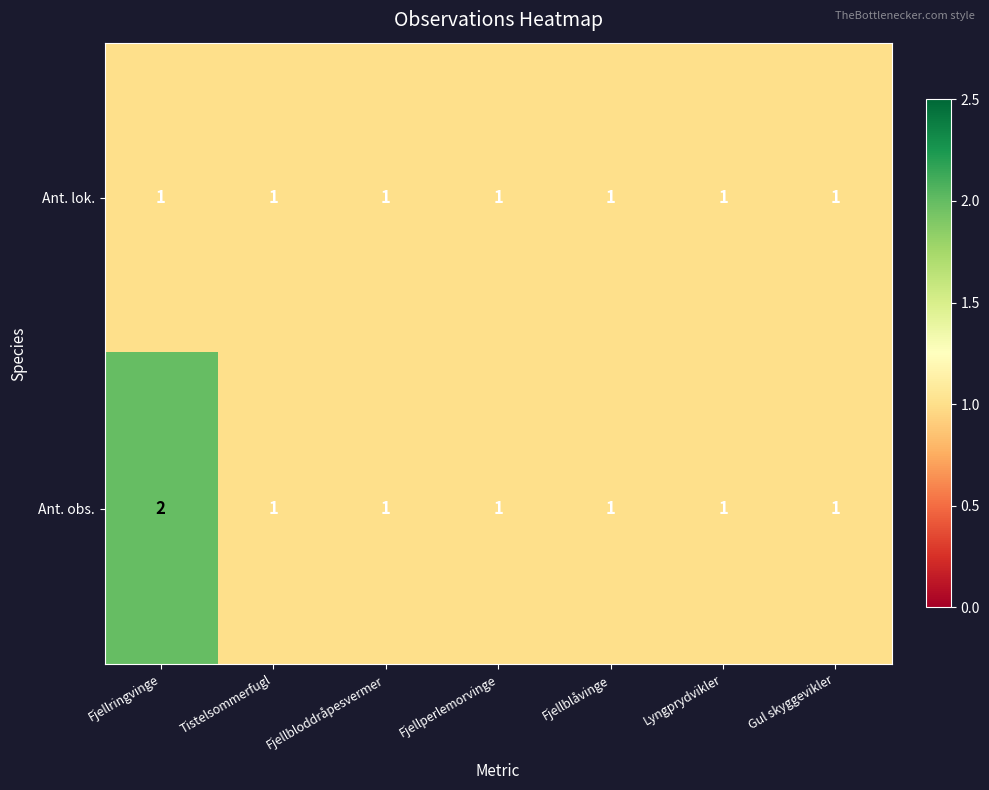

Rank the series by their average value, from highest to lowest.

Ant. obs., Ant. lok.